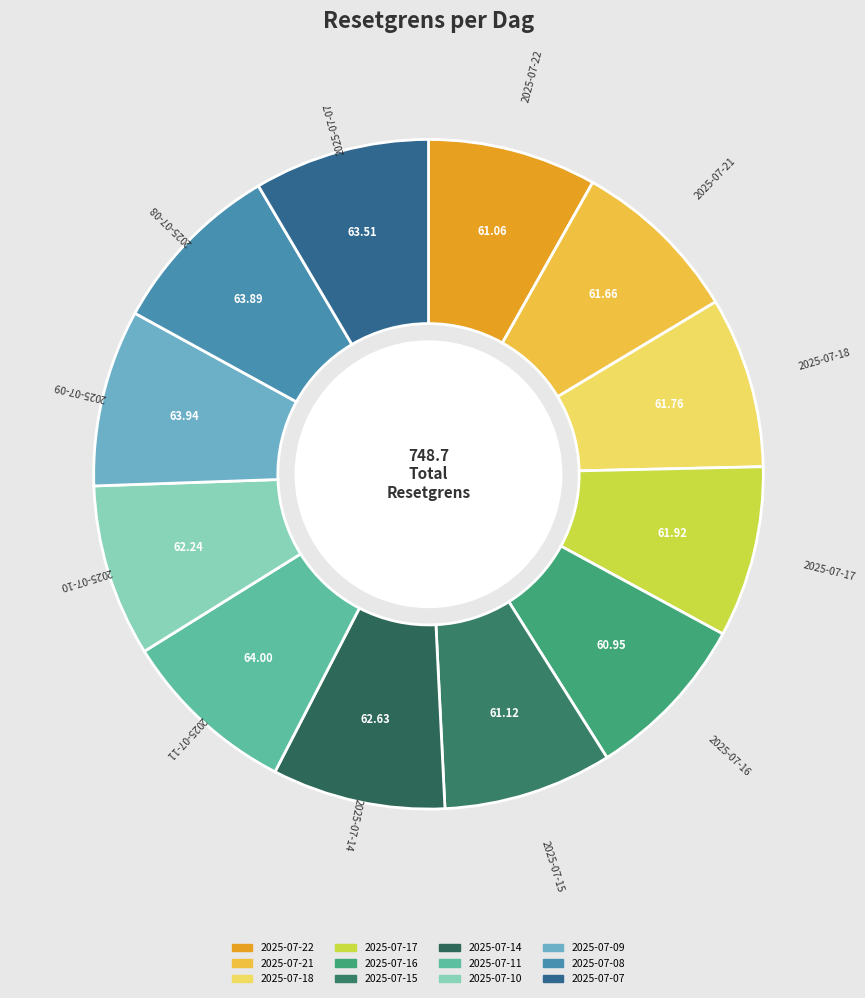

Is there a majority slice in this chart?

No